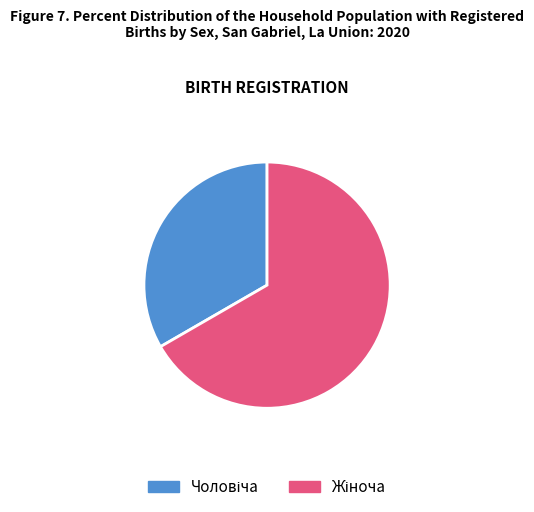

Does any single category account for the majority?

Yes